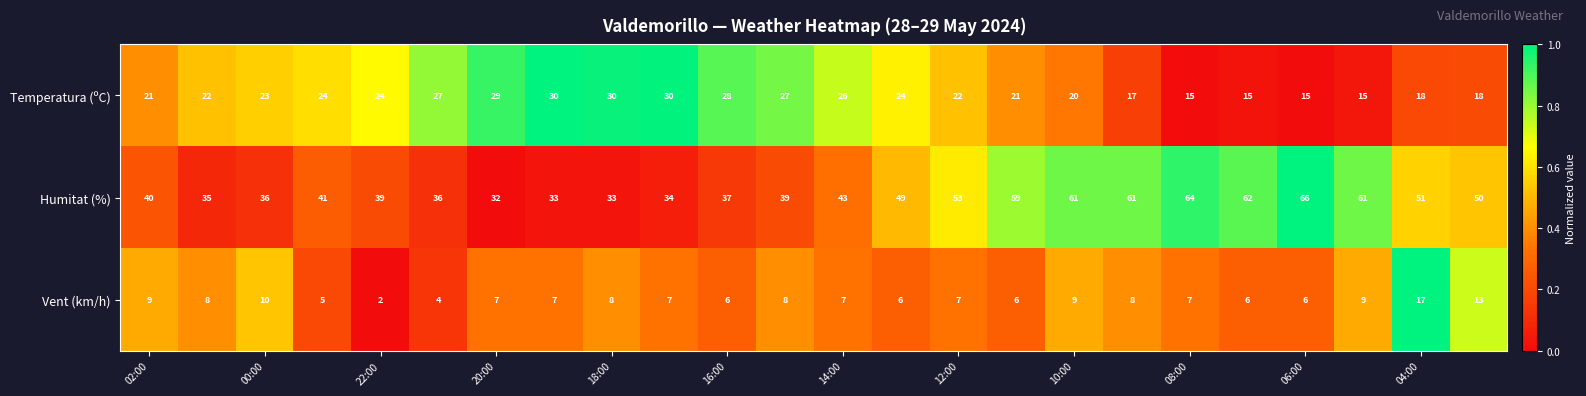

What is the difference between the maximum and minimum values in the Temperatura (ºC) series?

15